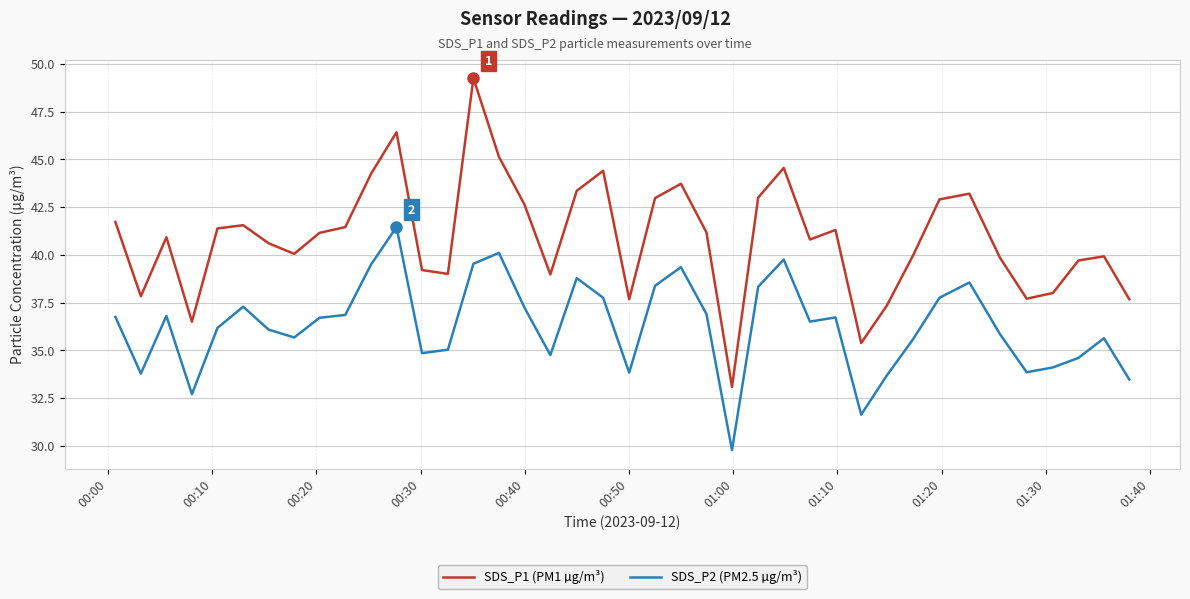

True or false: SDS_P2 (PM2.5 µg/m³) and SDS_P1 (PM1 µg/m³) cross at least once.

False